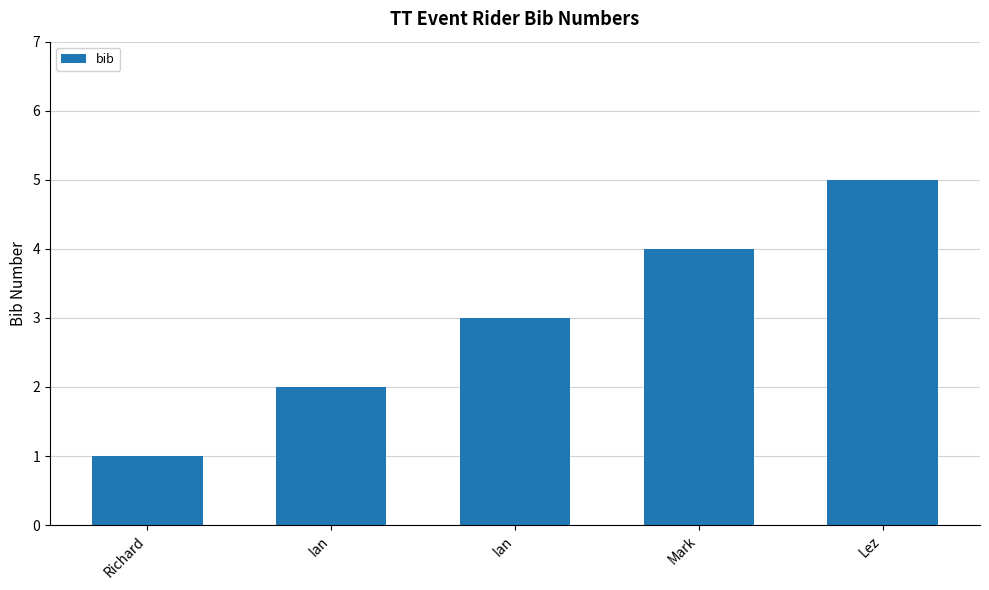

Which category has the highest value across all series?

Lez